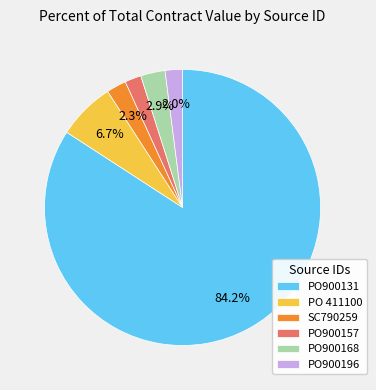

Which slice is the largest?

PO900131